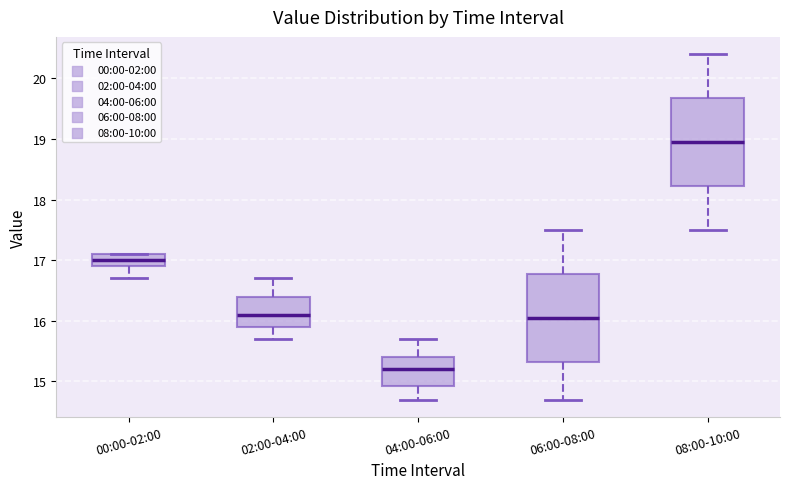

Reading left to right, transcribe this box plot: for each box, give where its median line is, the range the box spans, and where its two whiskers end, as read against the y-axis. The values are not printed on the chart, so give them approximately, as read against the axis.

00:00-02:00: median 17.0, box 16.9 to 17.1, whiskers 16.7 to 17.1
02:00-04:00: median 16.1, box 15.9 to 16.4, whiskers 15.7 to 16.7
04:00-06:00: median 15.2, box 14.9 to 15.4, whiskers 14.7 to 15.7
06:00-08:00: median 16.1, box 15.3 to 16.8, whiskers 14.7 to 17.5
08:00-10:00: median 19.0, box 18.2 to 19.7, whiskers 17.5 to 20.4